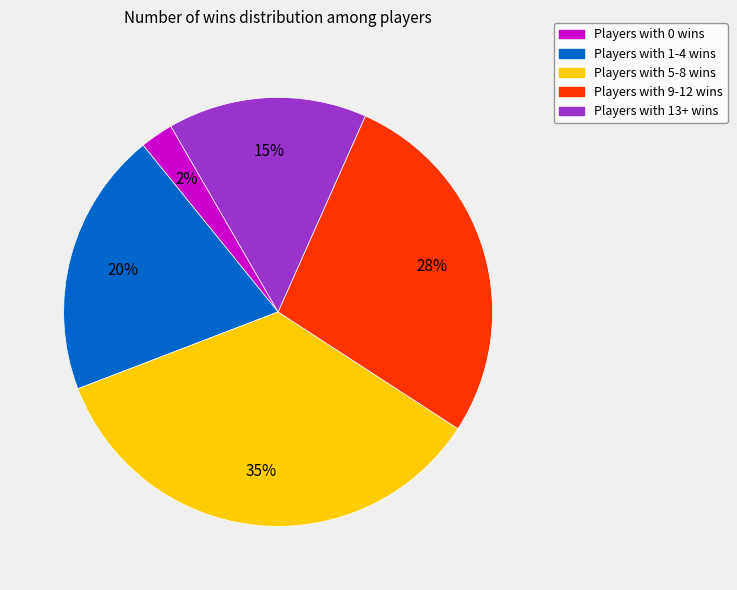

Is there a majority slice in this chart?

No